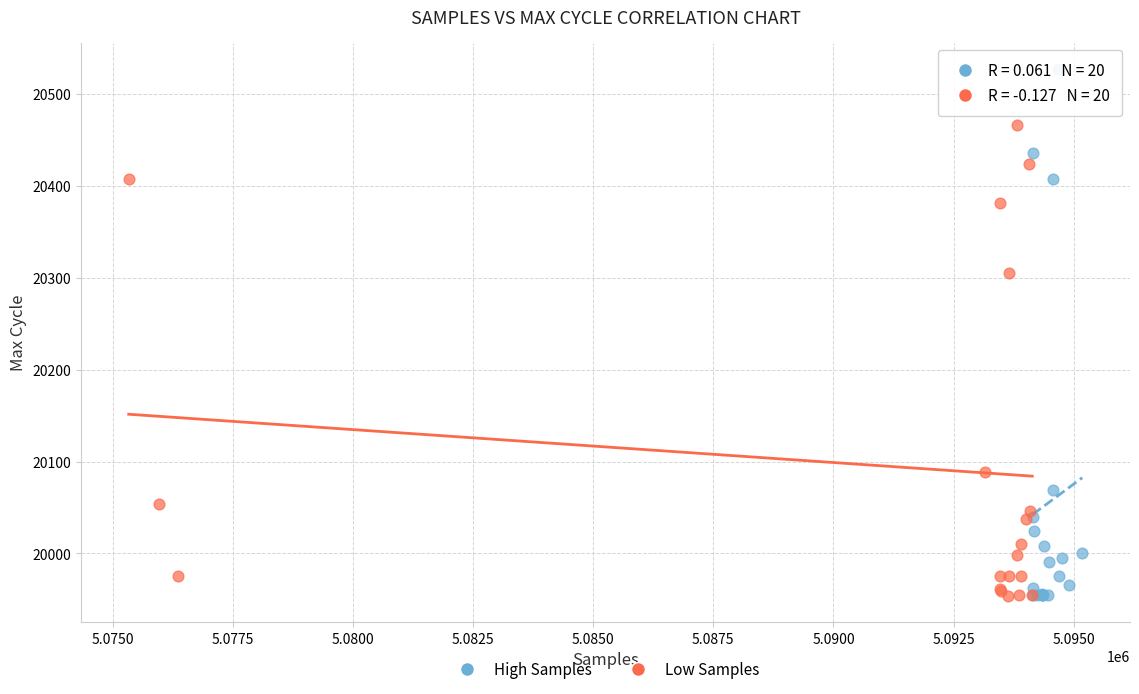

Which series reaches the maximum Y coordinate?

High Samples